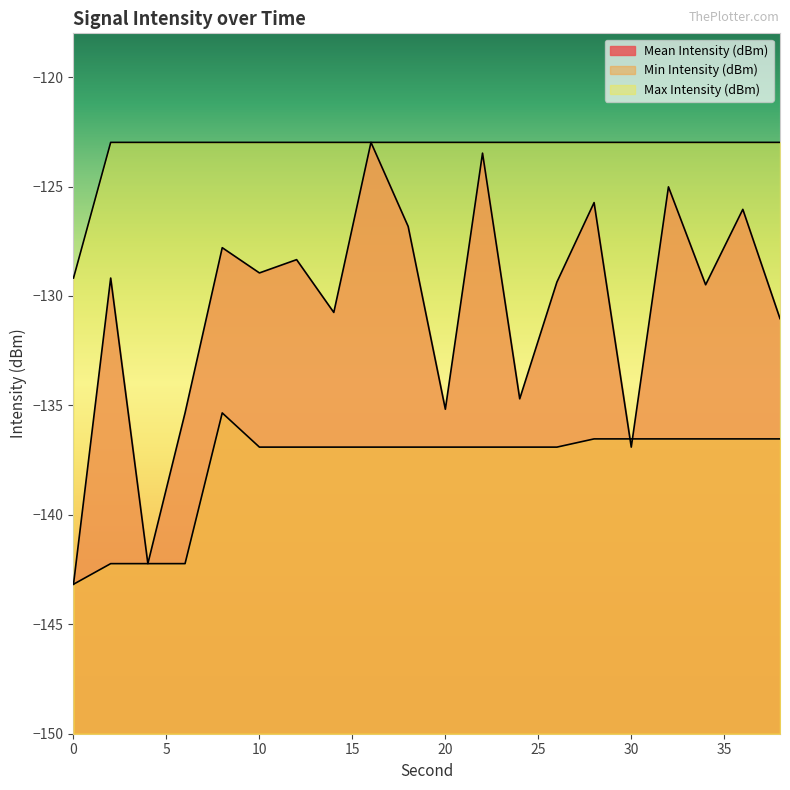

What are all the series names shown in the legend?

Mean Intensity (dBm), Min Intensity (dBm), Max Intensity (dBm)